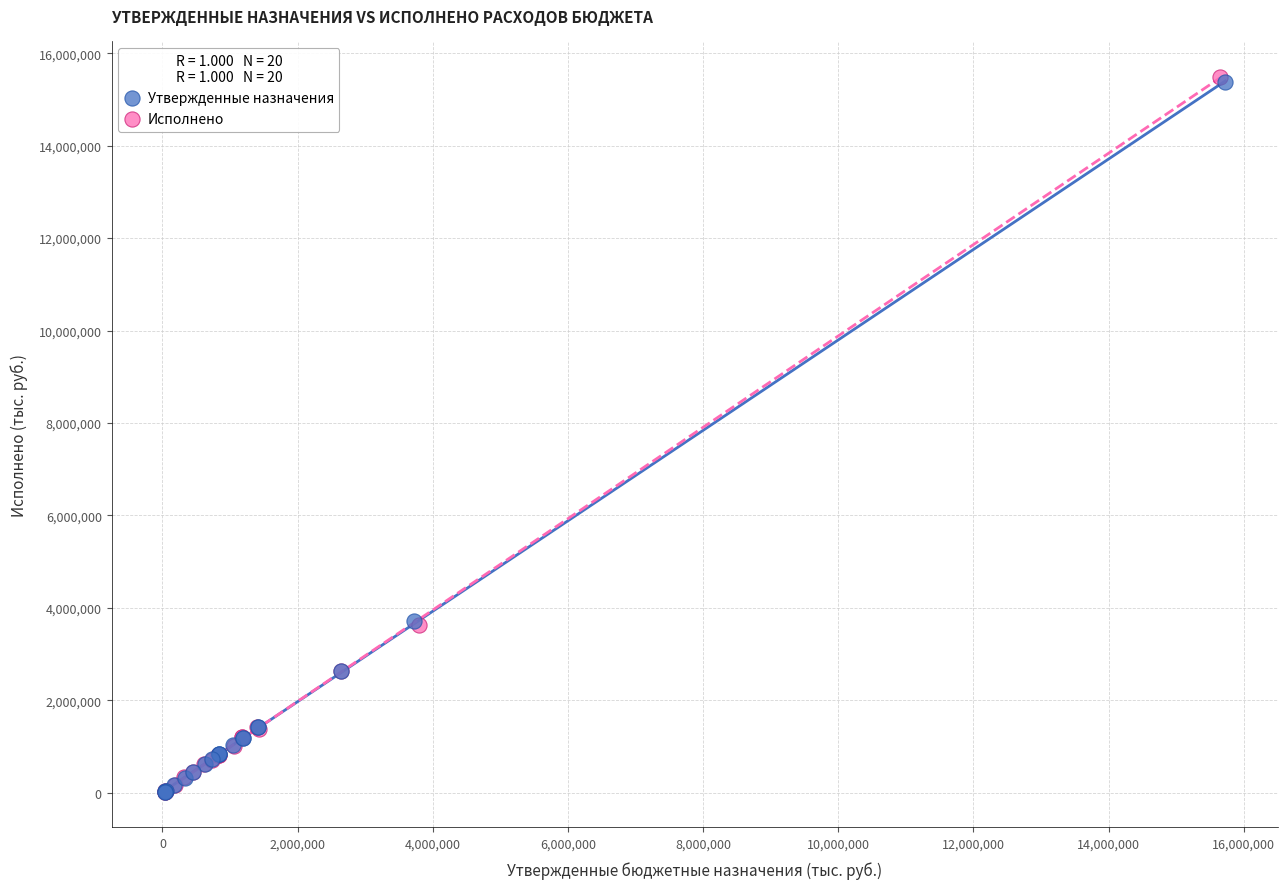

What are all the series names shown in the legend?

Утвержденные назначения, Исполнено